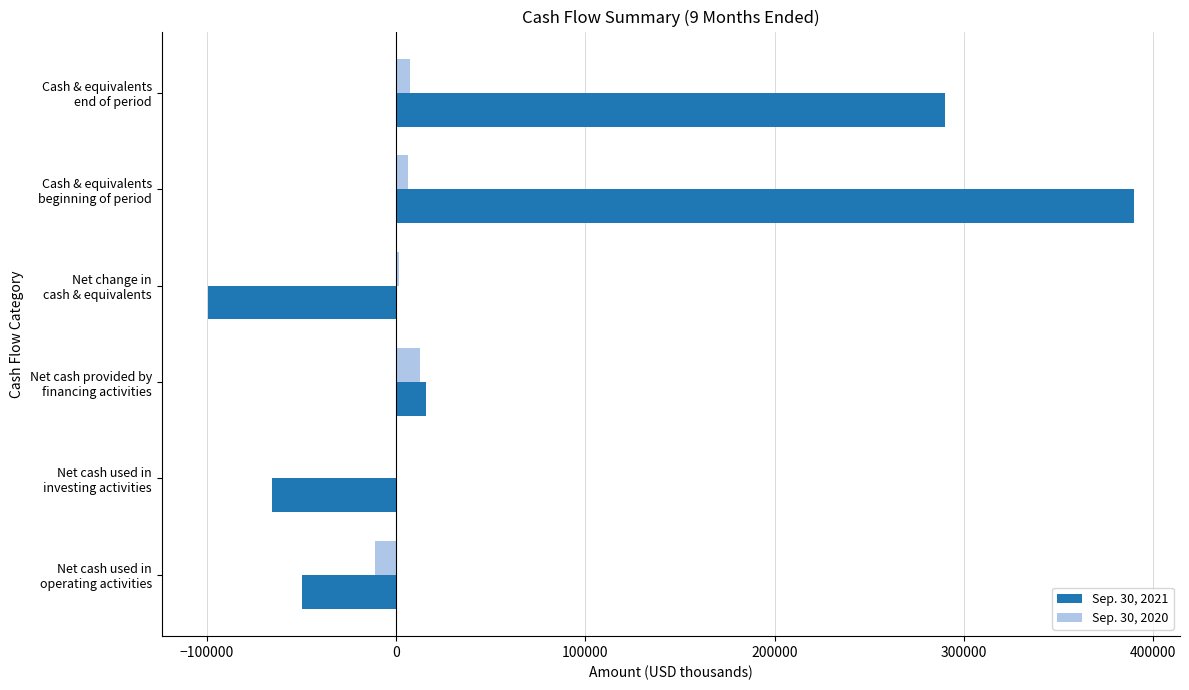

Which series has the largest total across all categories?

Sep. 30, 2021